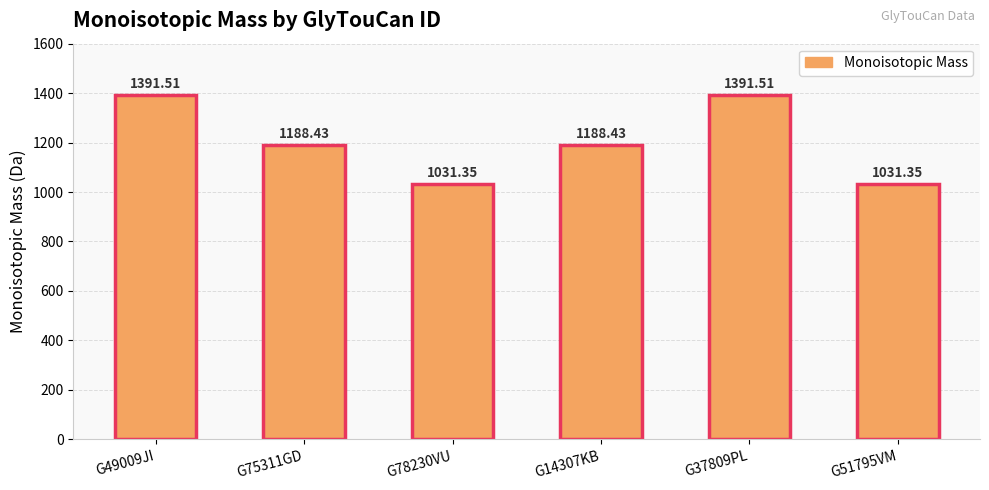

Are the bars grouped side by side (vs. stacked)?

No